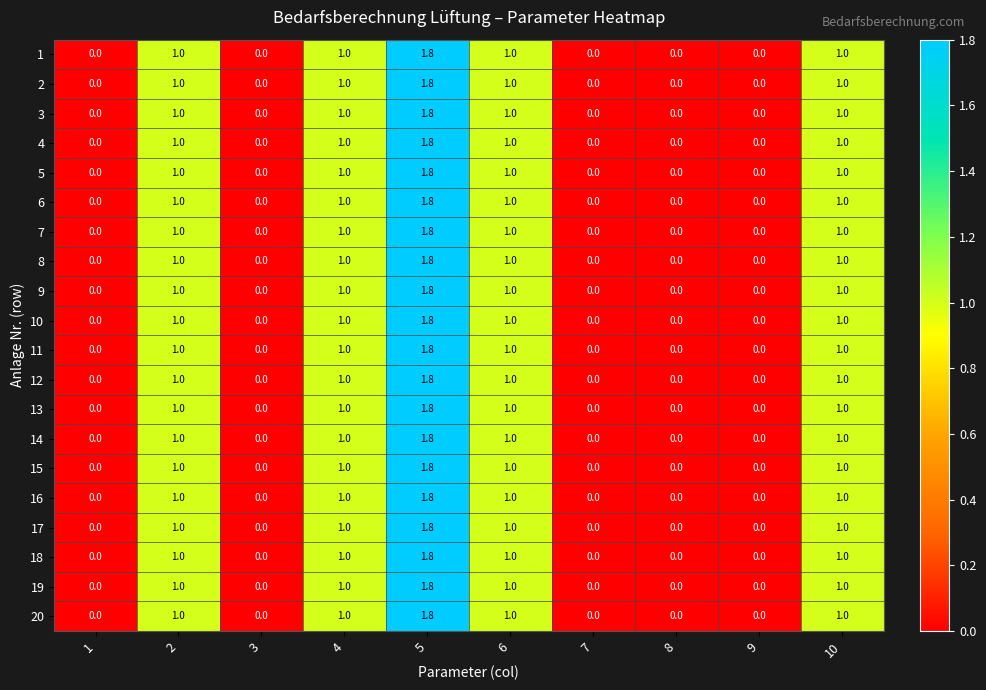

The value of 3 at 1 is 1.1. True or false?

False